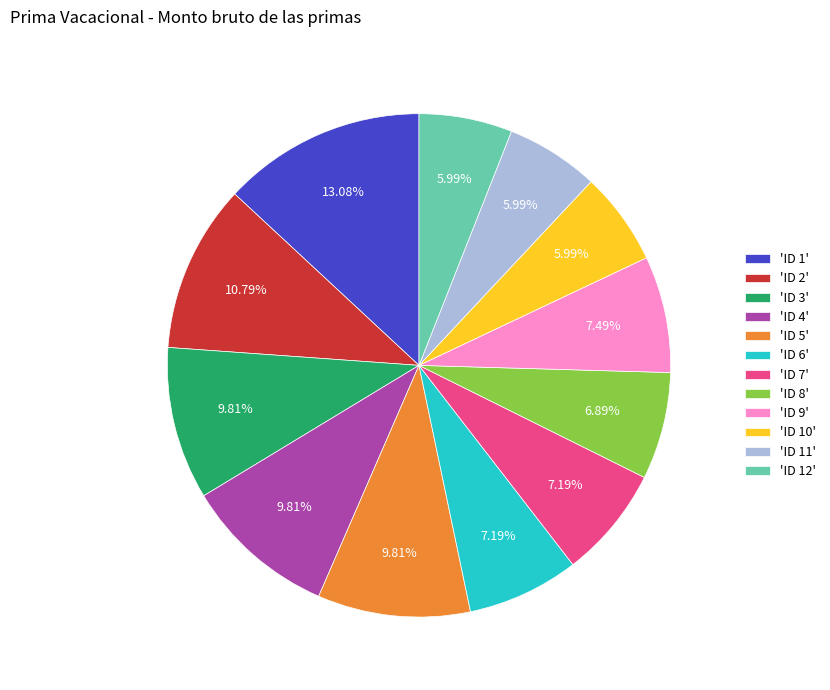

Combined, do 'ID 4' and 'ID 9' account for over 50%?

No